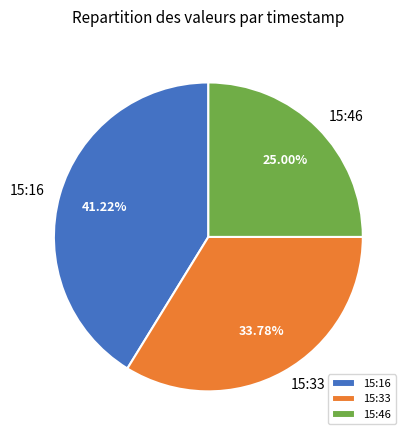

Approximately how many times larger is the value at 15:46 compared to 15:33?

0.7